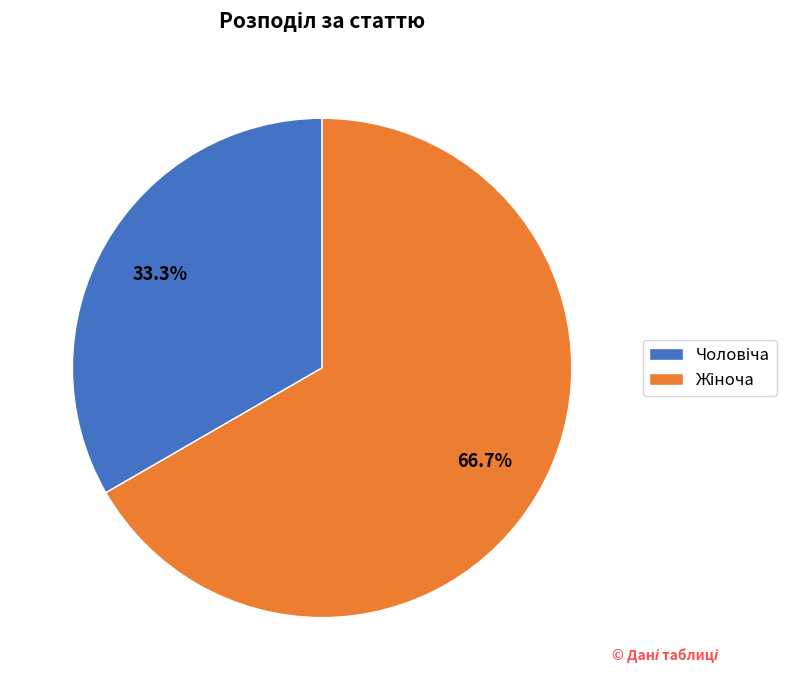

Does any single category account for the majority?

Yes